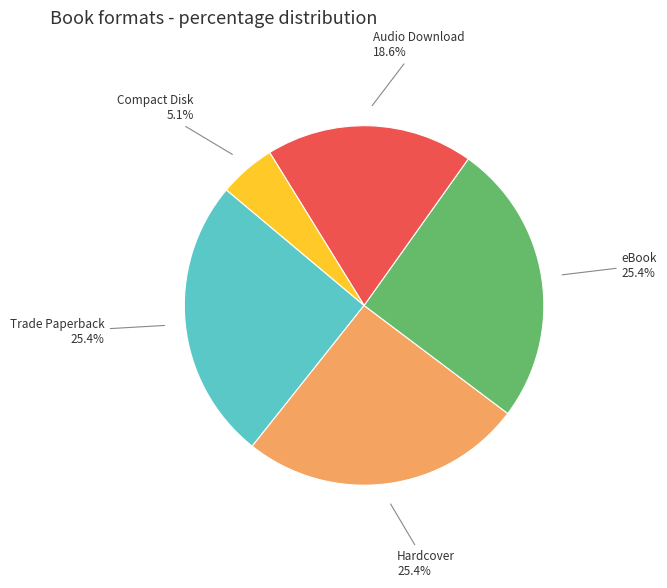

Does any single category account for the majority?

No